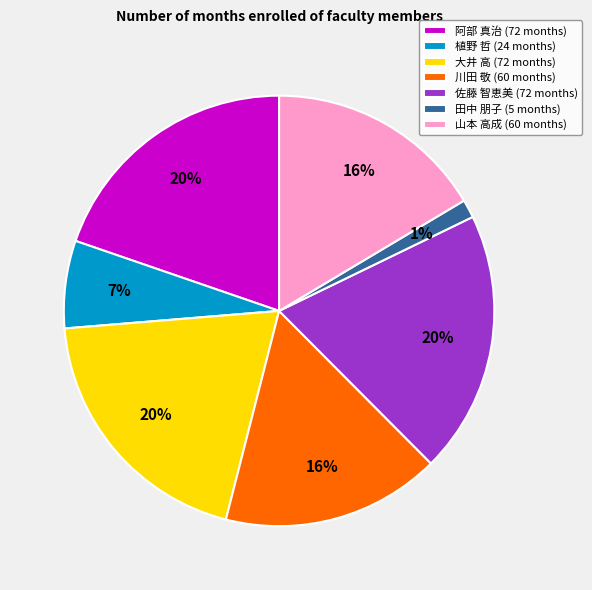

How many slices are in this pie chart?

7